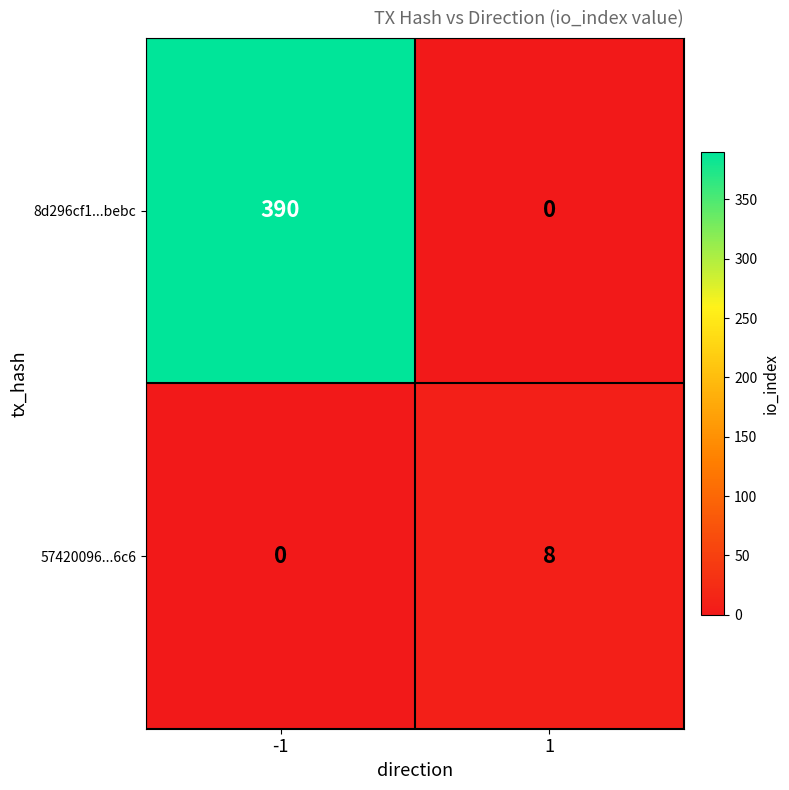

Rank the series by their average value, from lowest to highest.

57420096...6c6, 8d296cf1...bebc